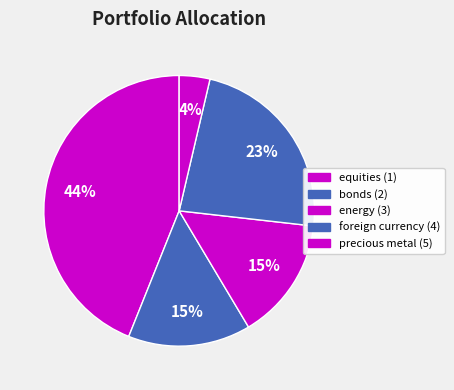

Combined, what portion of the pie is equities (1) and energy (3)?

58.6%